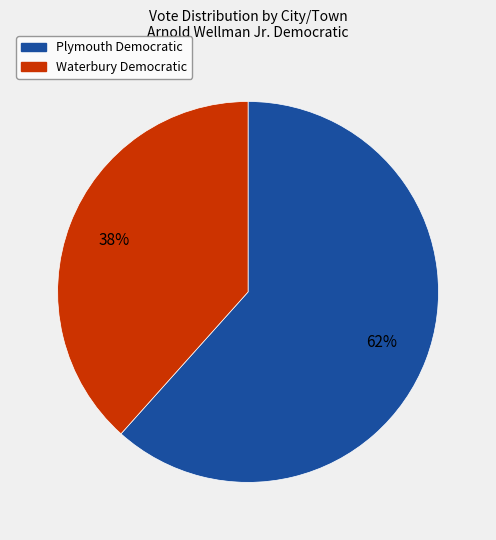

Count the number of slices in the pie.

2